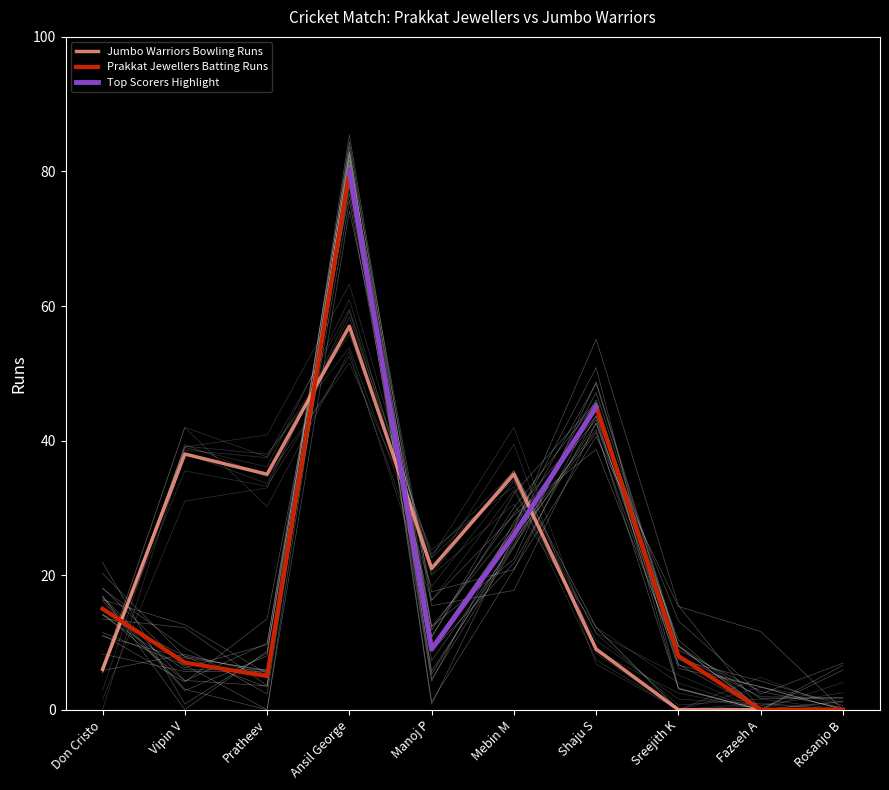

True or false: Jumbo Warriors Bowling Runs has more than 2 points higher than both neighbors.

True